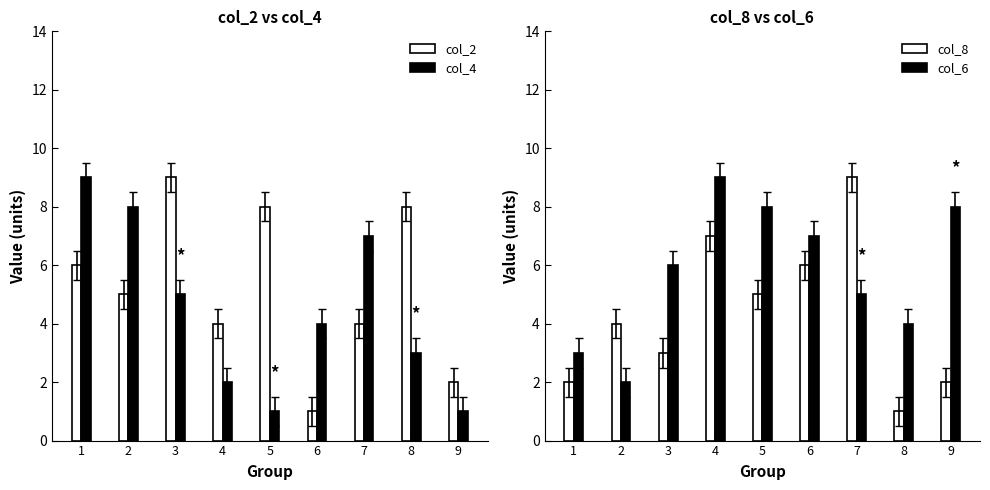

What is the difference between the col_2 values at 6 and 5?

7